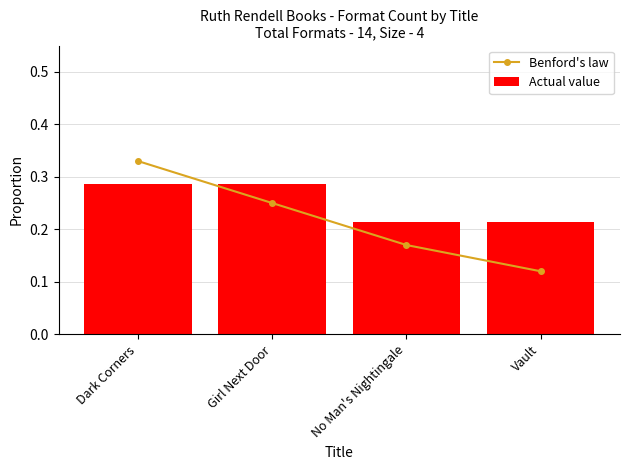

True or false: Actual value has a value of 0.2 at Vault.

True